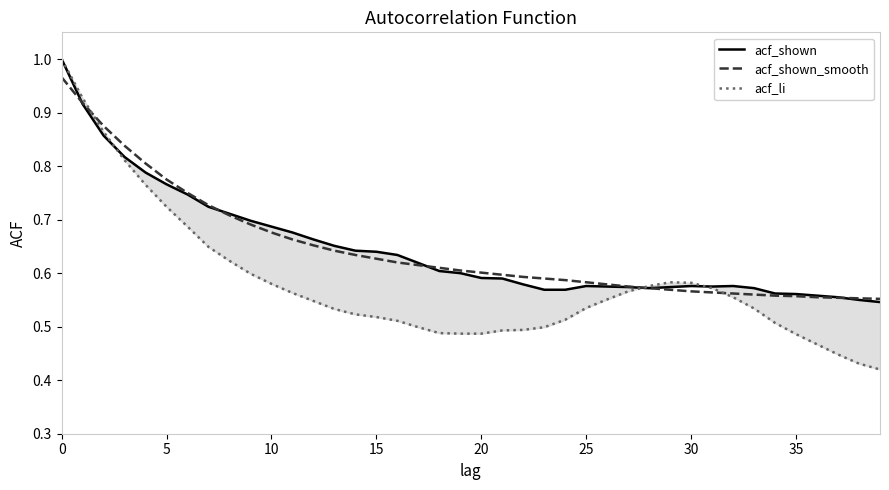

What is the maximum value shown in the chart?

1.0